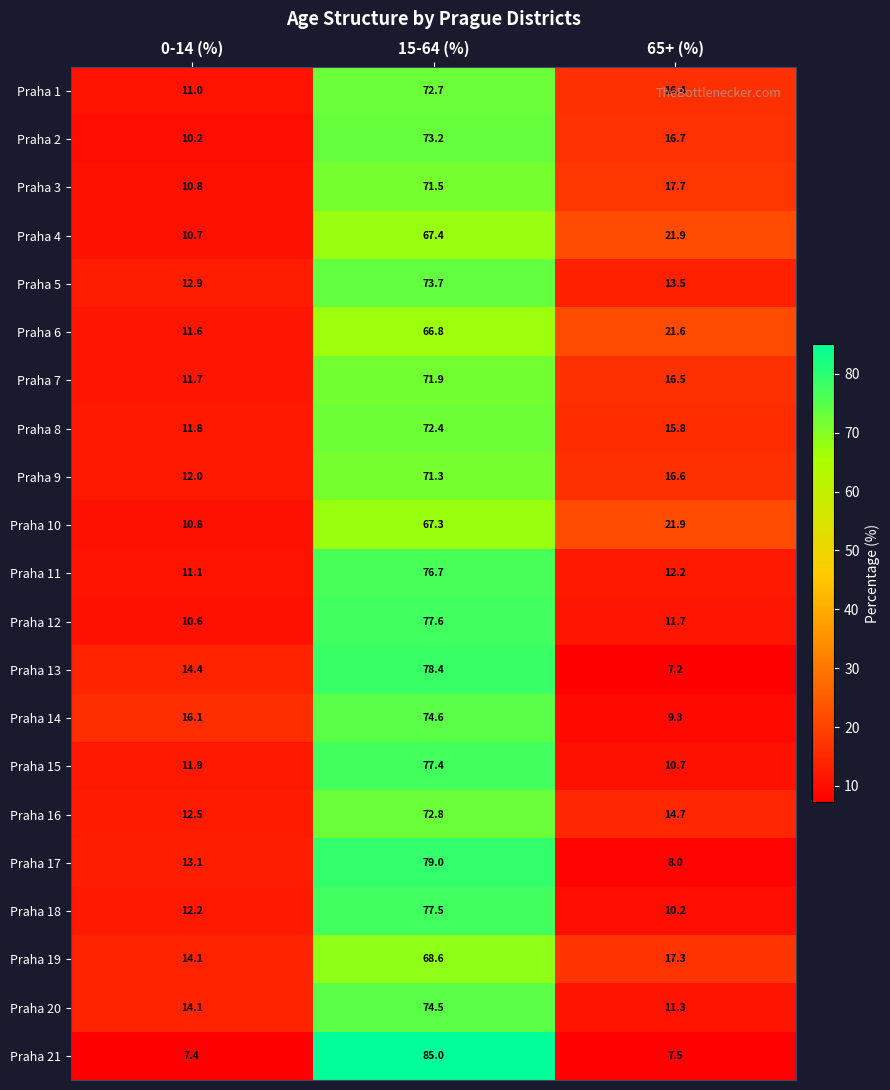

How many values in the Praha 10 series exceed 21?

2